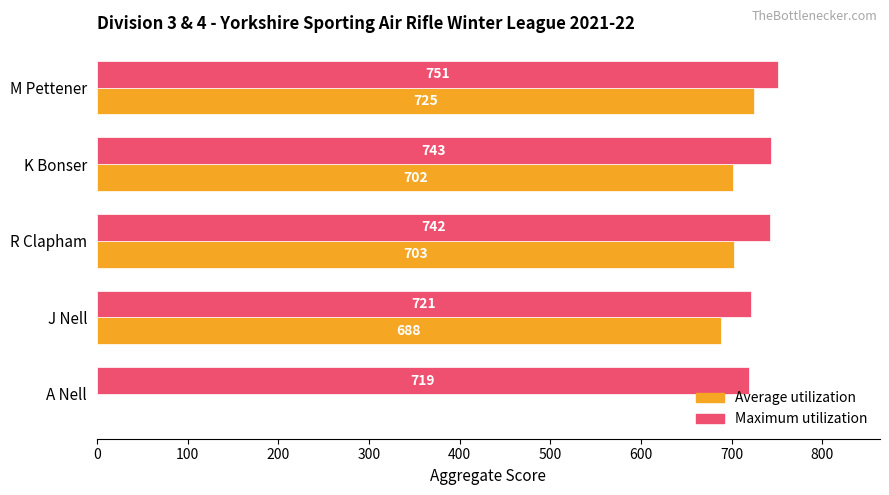

Which series changed the most between M Pettener and A Nell?

Average utilization